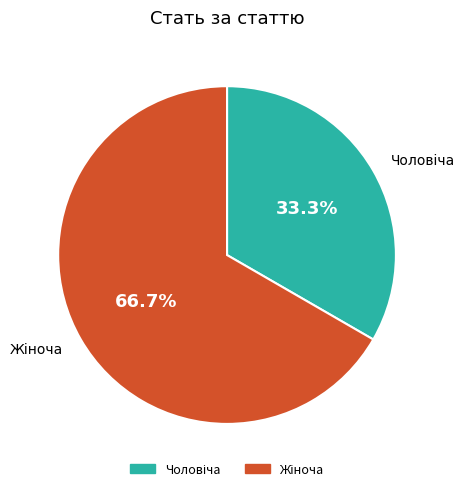

Count the number of slices in the pie.

2